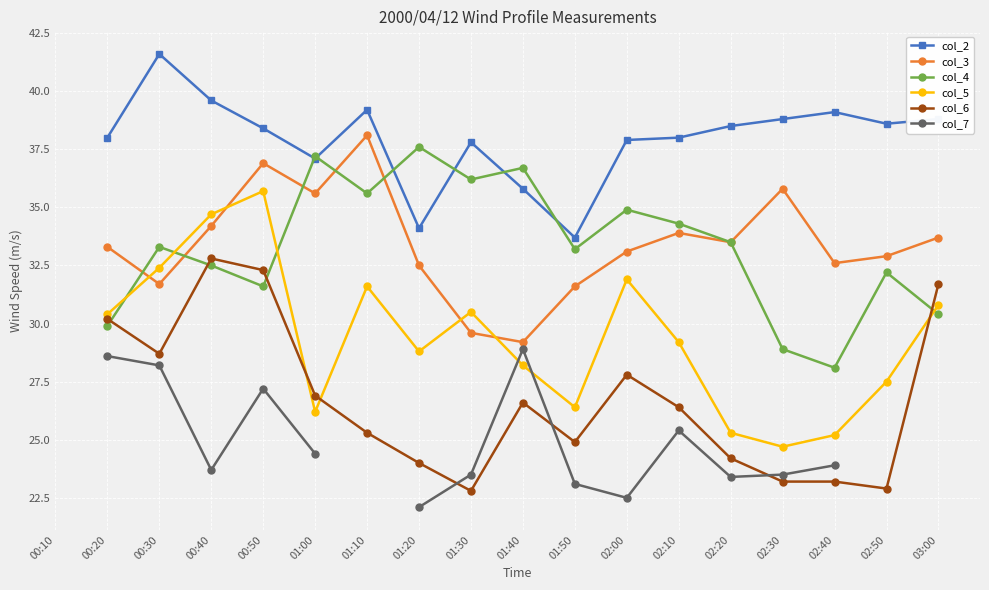

How many values in col_2 are above zero?

17